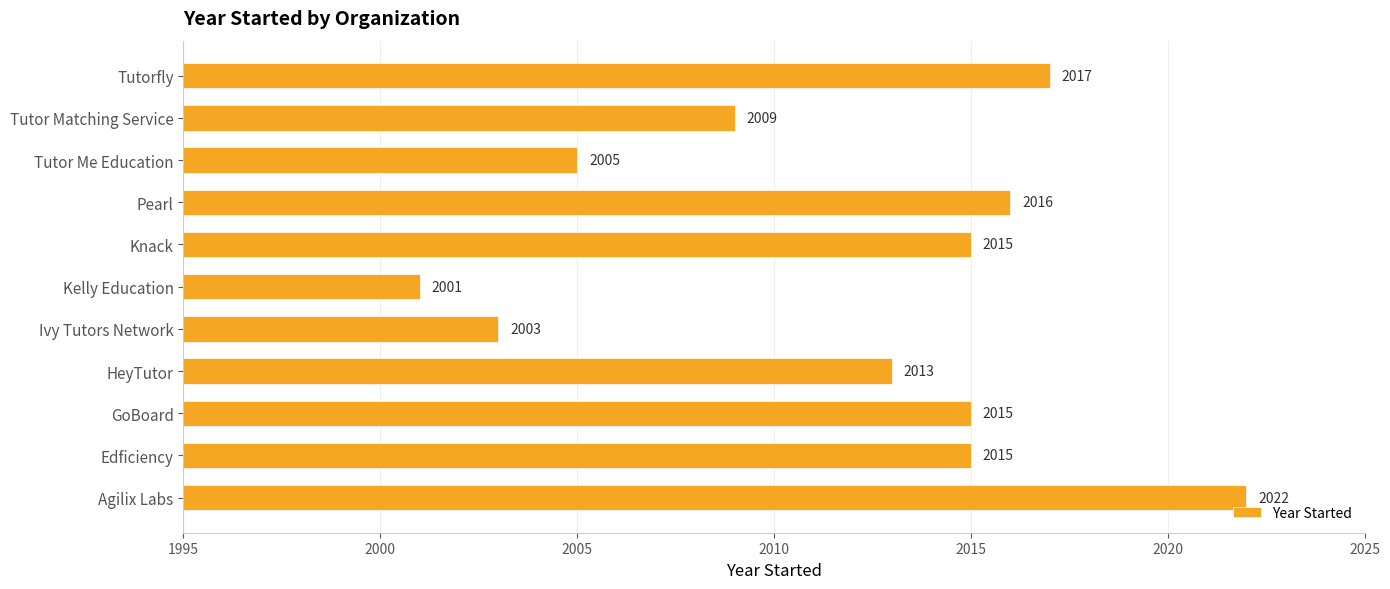

How many bars are there in total?

11